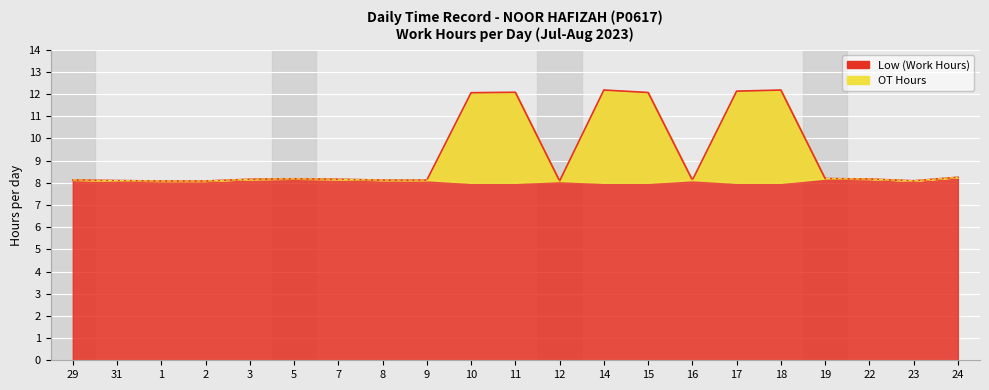

What is the difference between the maximum and minimum values in the OT Hours series?

4.1